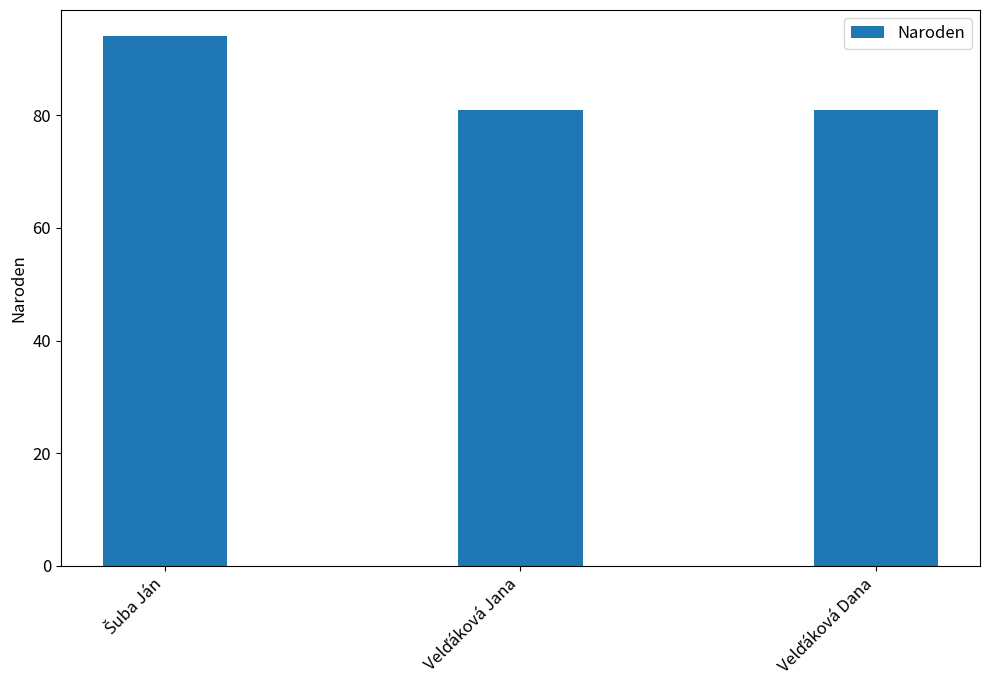

How many bars are there in total?

3